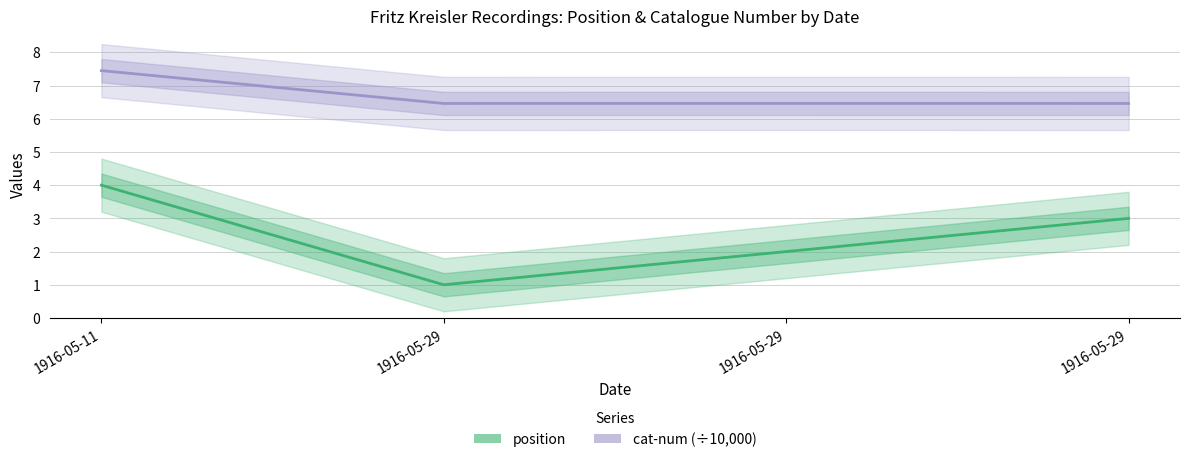

Rank the series by their maximum value, from highest to lowest.

cat-num (÷10,000), position